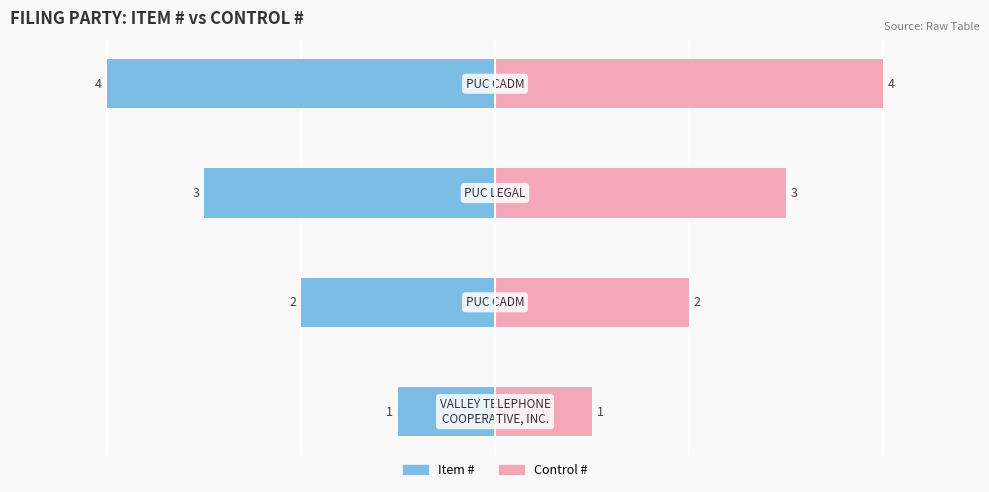

Rank the series by their maximum value, from highest to lowest.

Control #, Item #